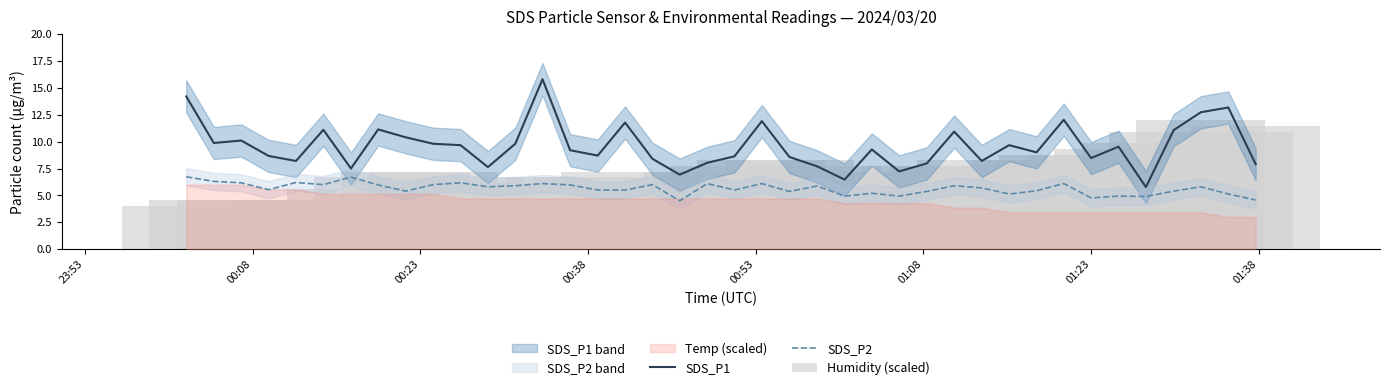

What is the average value of the SDS_P1 series?

9.6